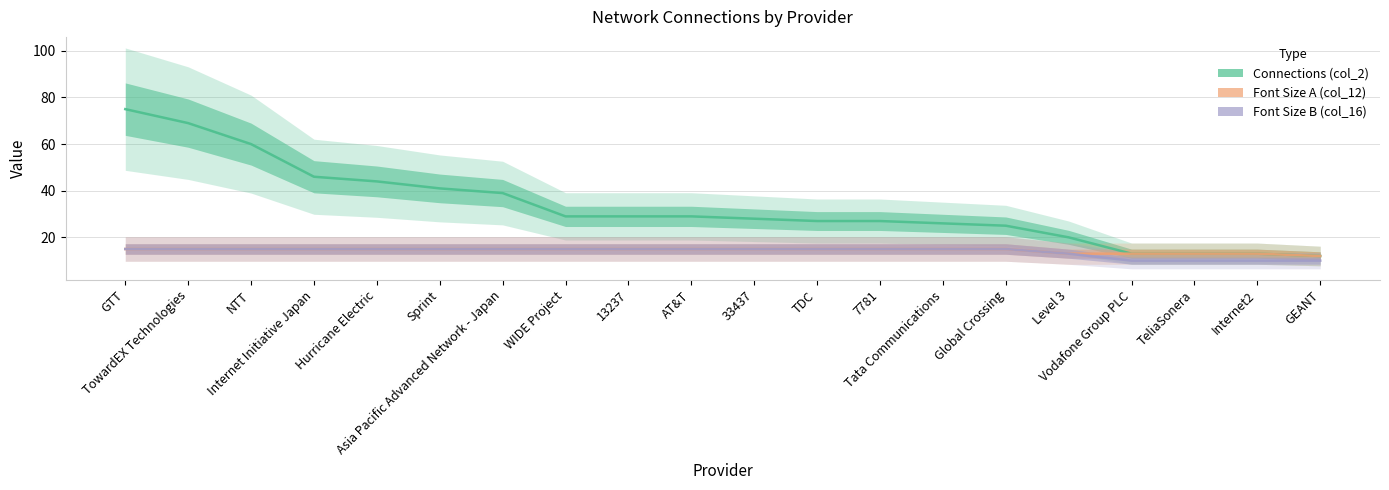

What is the difference between the maximum and minimum values in the Connections (col_2) series?

63